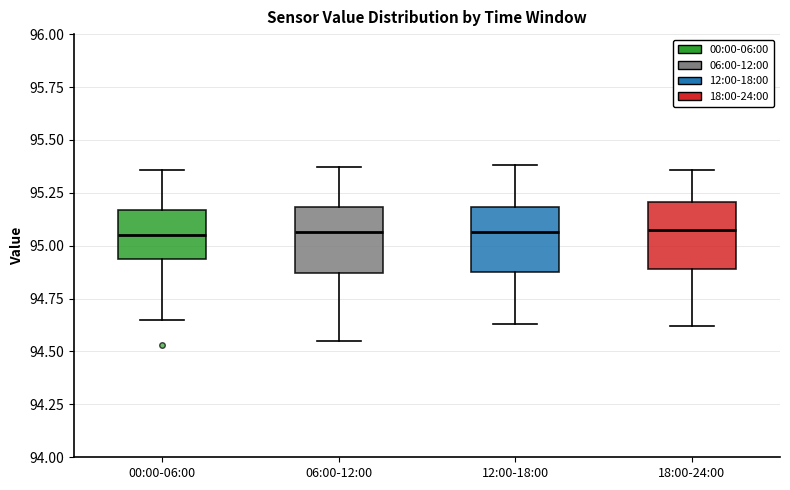

Where does the upper whisker of the box for 12:00-18:00 end on the y-axis? The values are not printed on the chart, so give them approximately, as read against the axis.

95.40